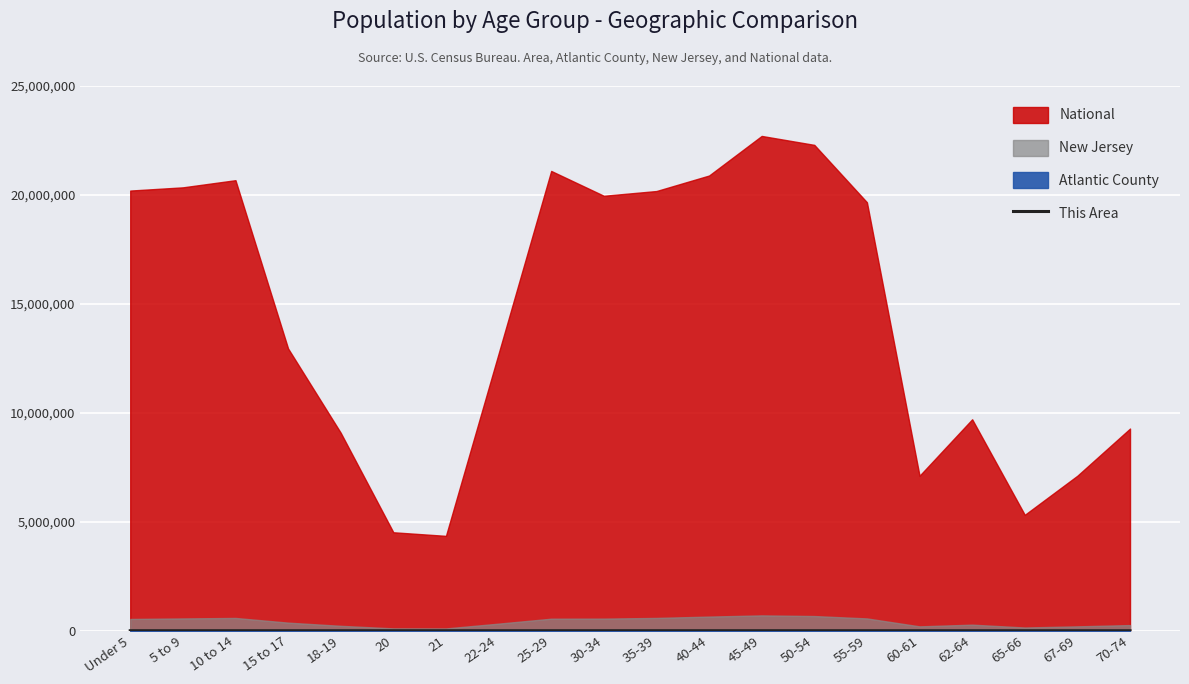

What is the average value?

226